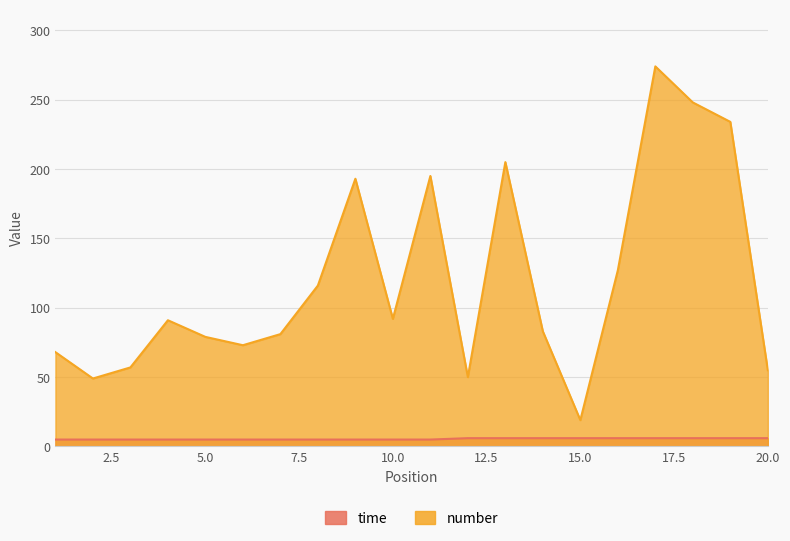

What is the value of the number point at the 8th from the left?

116